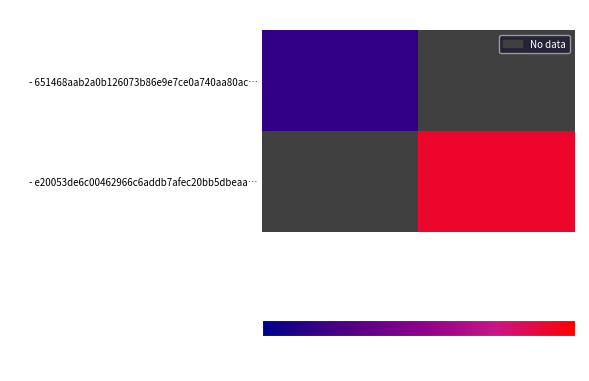

Which category has the highest value across all series?

1